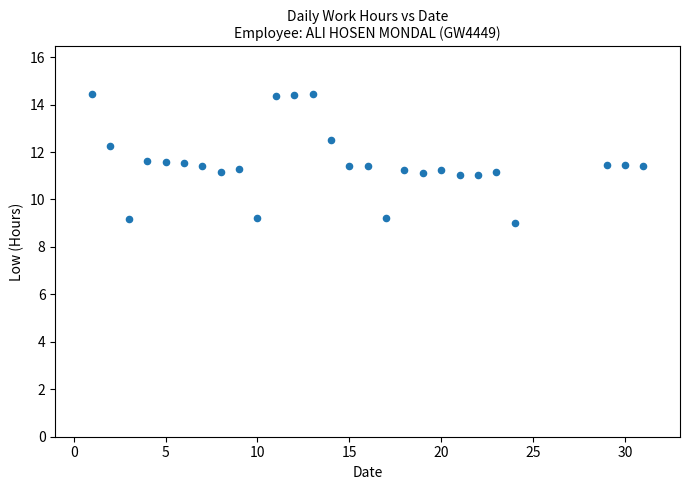

What is the range of Y values (max minus min)?

5.4